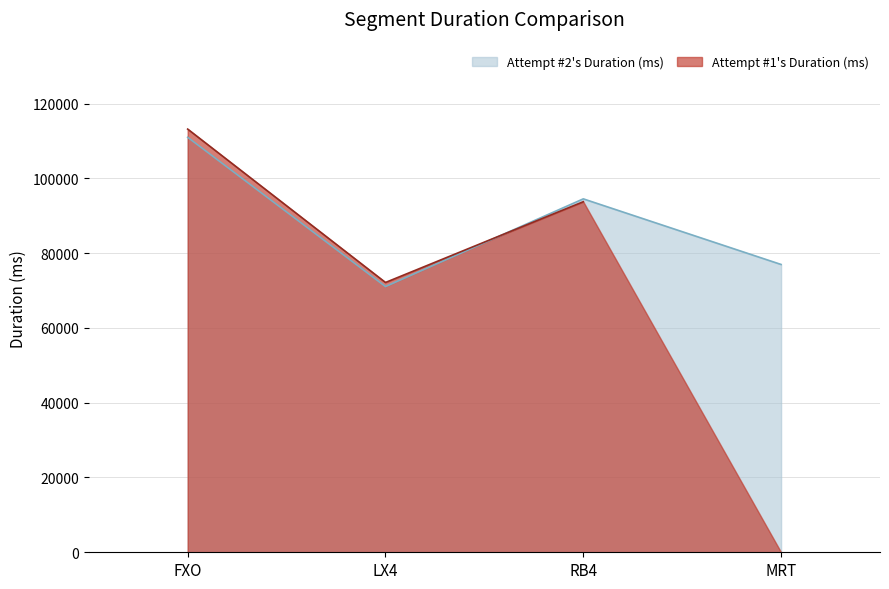

What is the ratio of the value at RB4 to the value at FXO?

0.9